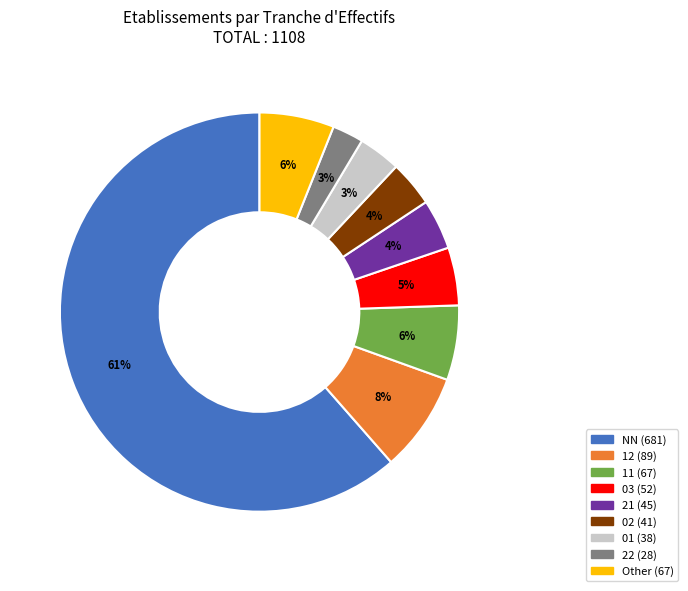

To the nearest percent, what is the average slice percentage?

11%